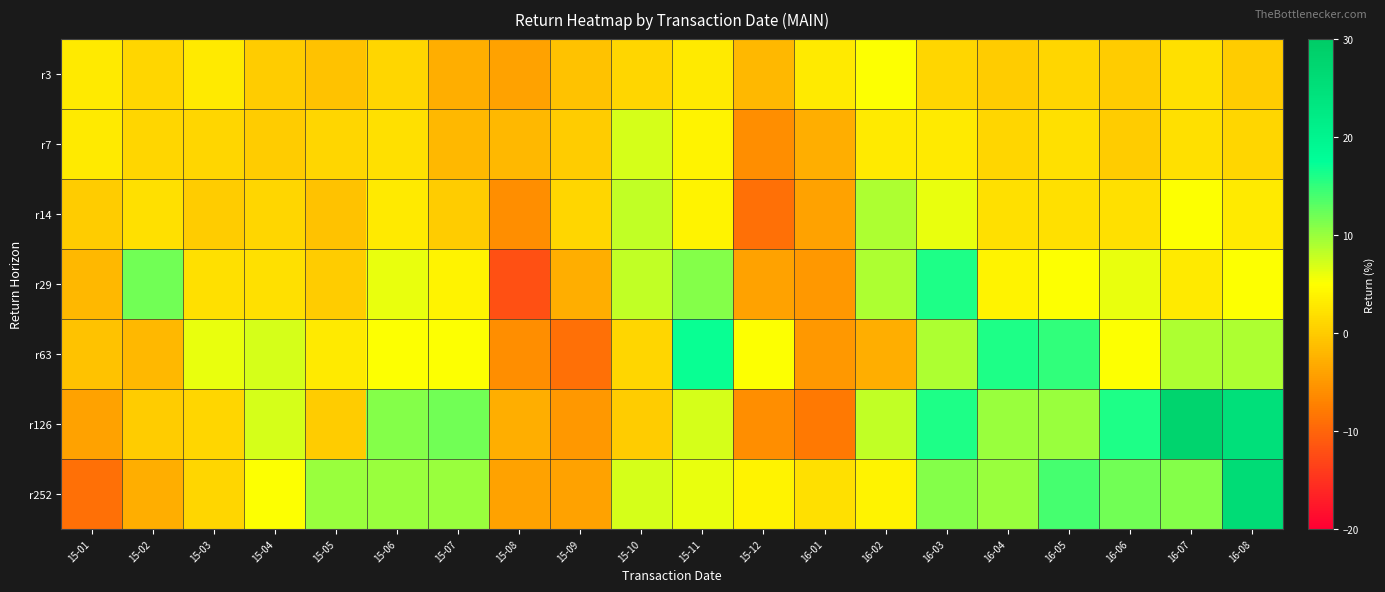

What is the spread (max minus min) of values at 15-08?

10